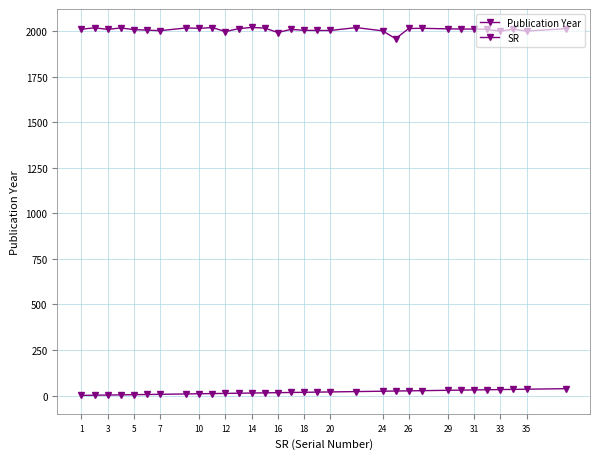

Is this an area chart (filled region under the line)?

No